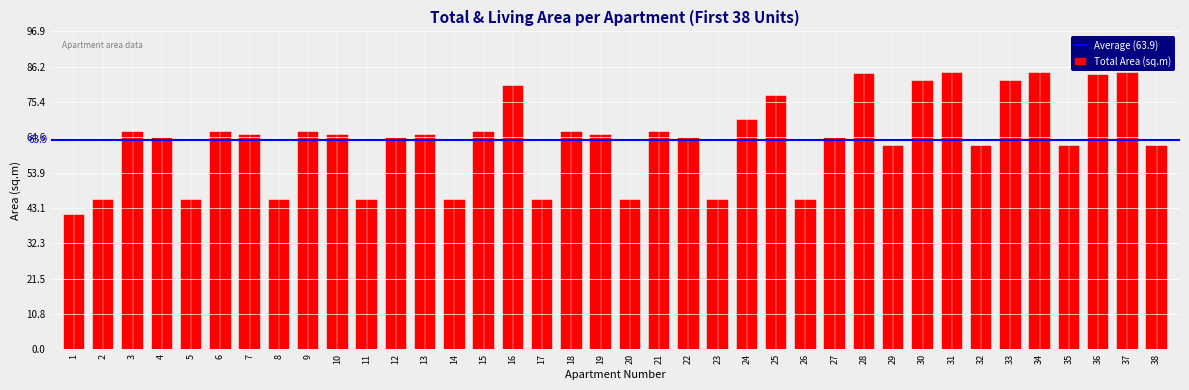

Between 24 and 26, which is larger?

24